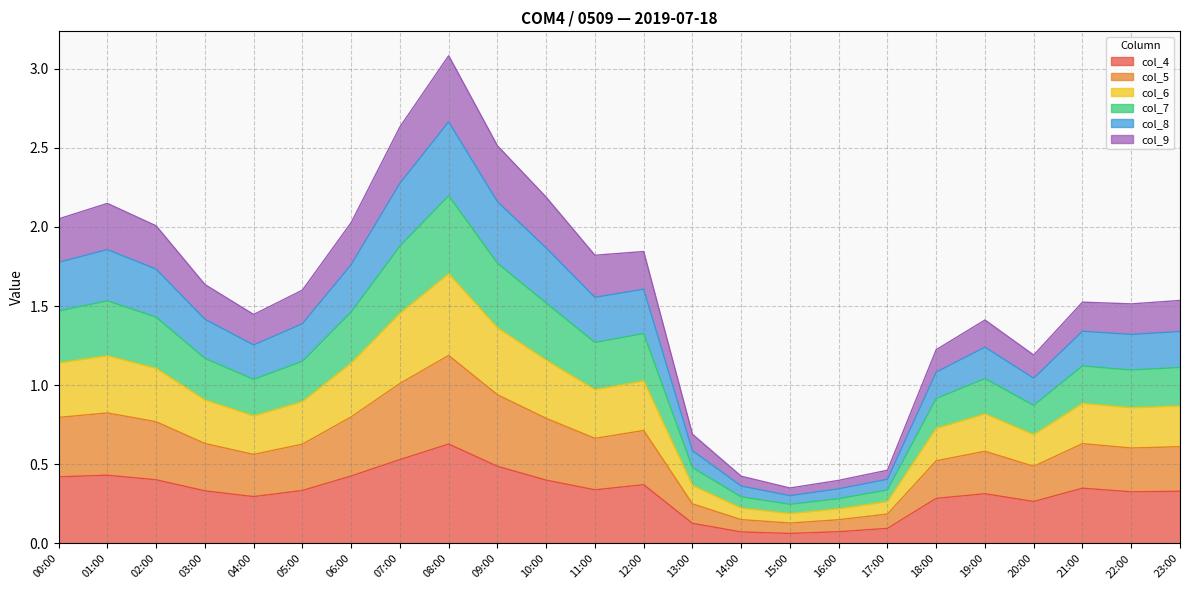

Is it true that col_8 equals 0.3 at 14:00?

False